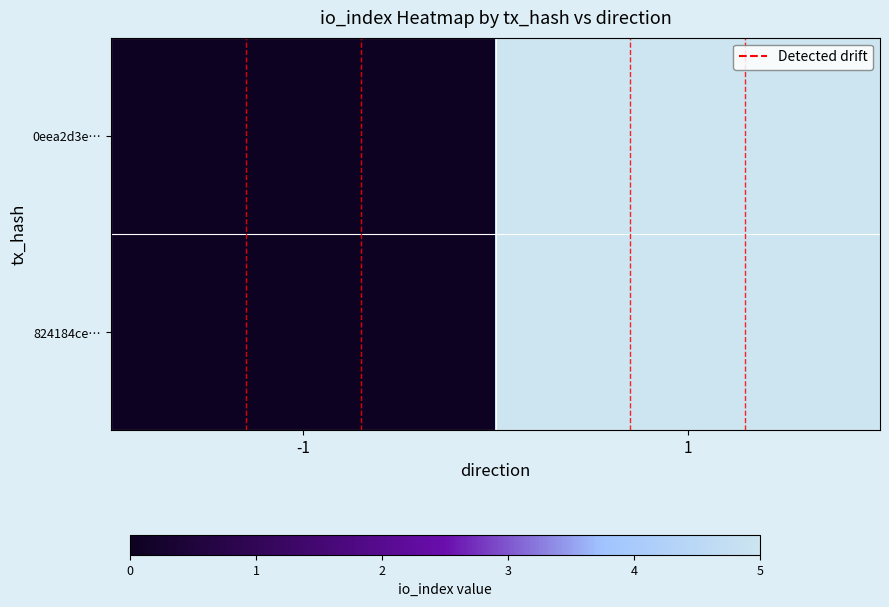

Reading left to right, transcribe all the data shown in this chart.

0eea2d3e…: -1=0	1=5
824184ce…: -1=0	1=5